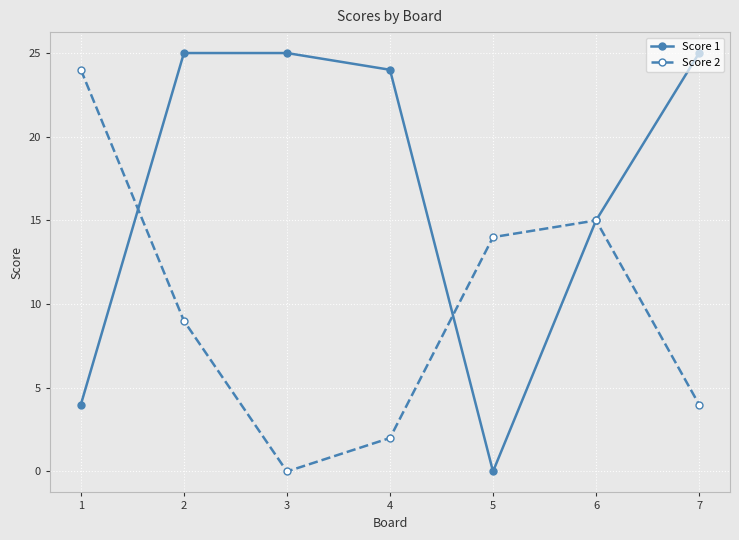

What is the approximate value of Score 1 at 3, to the nearest 5?

25